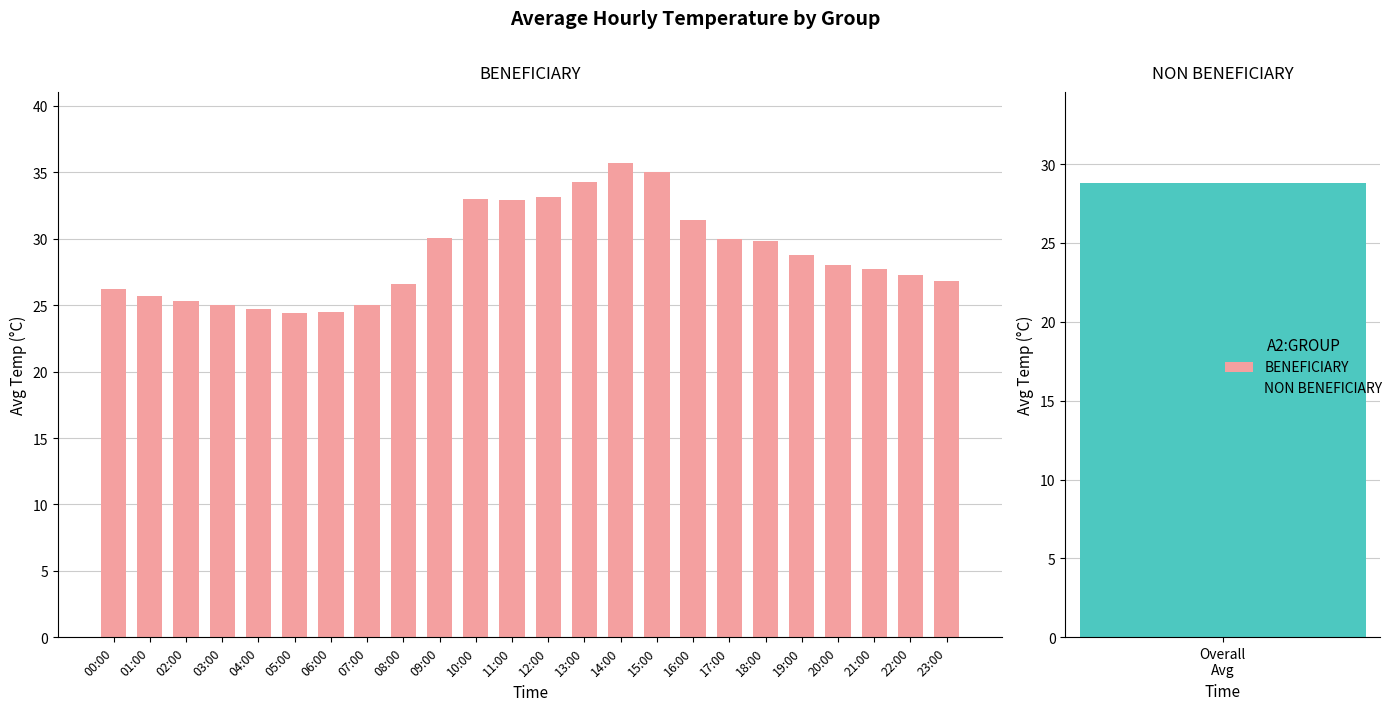

List the labels in order of value, smallest first.

05:00, 06:00, 04:00, 03:00, 07:00, 02:00, 01:00, 00:00, 08:00, 23:00, 22:00, 21:00, 20:00, 19:00, 18:00, 17:00, 09:00, 16:00, 11:00, 10:00, 12:00, 13:00, 15:00, 14:00